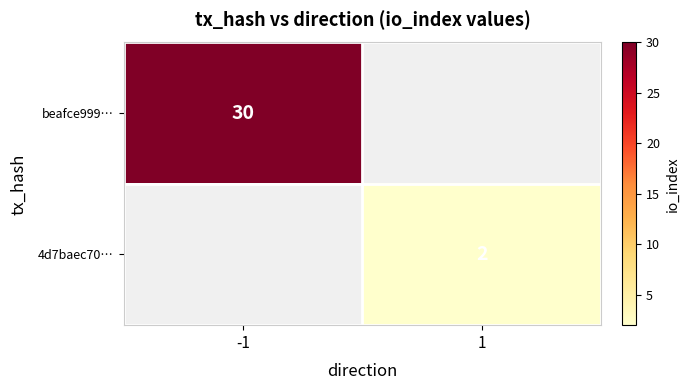

Which has a higher value, 1 or -1?

-1